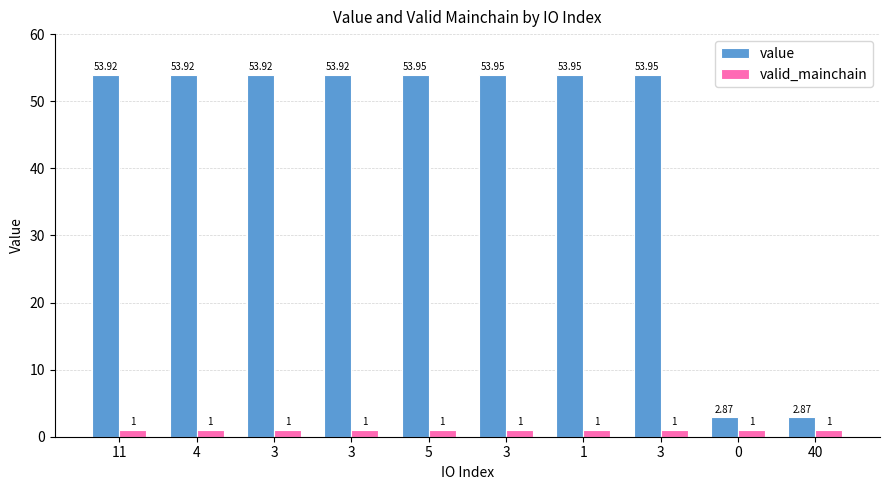

Reading left to right, transcribe all the data shown in this chart.

value: 53.9	53.9	53.9	53.9	54.0	54.0	54.0	54.0	2.9	2.9
valid_mainchain: 1.0	1.0	1.0	1.0	1.0	1.0	1.0	1.0	1.0	1.0